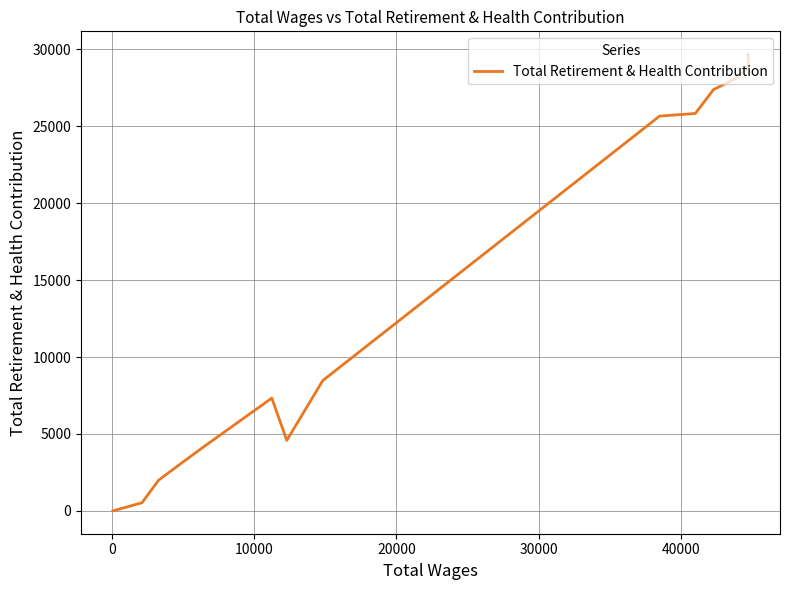

Is this an area chart (filled region under the line)?

No